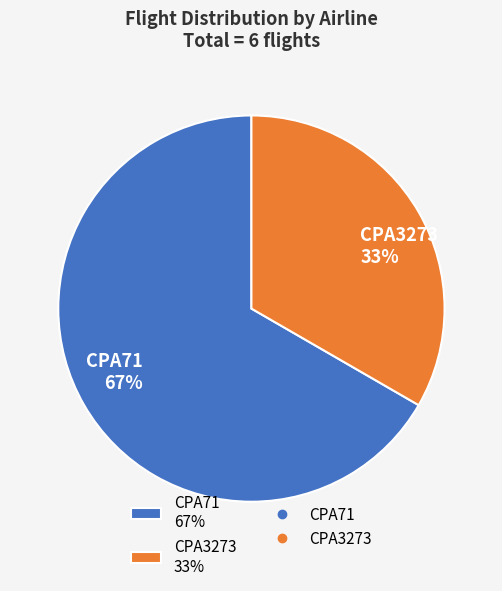

The CPA3273 slice represents 26% of the pie. True or false?

False